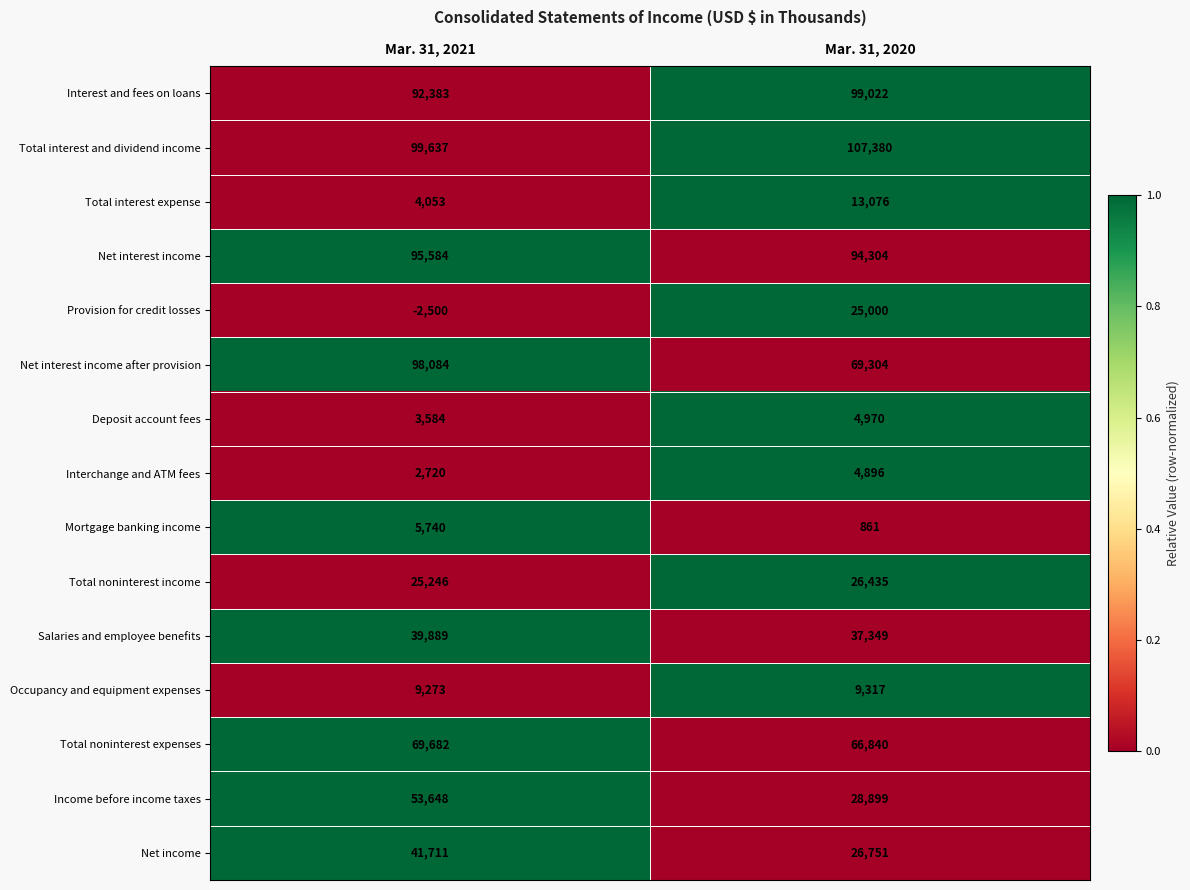

True or false: Interchange and ATM fees has a value of 4896 at Mar. 31, 2020.

True